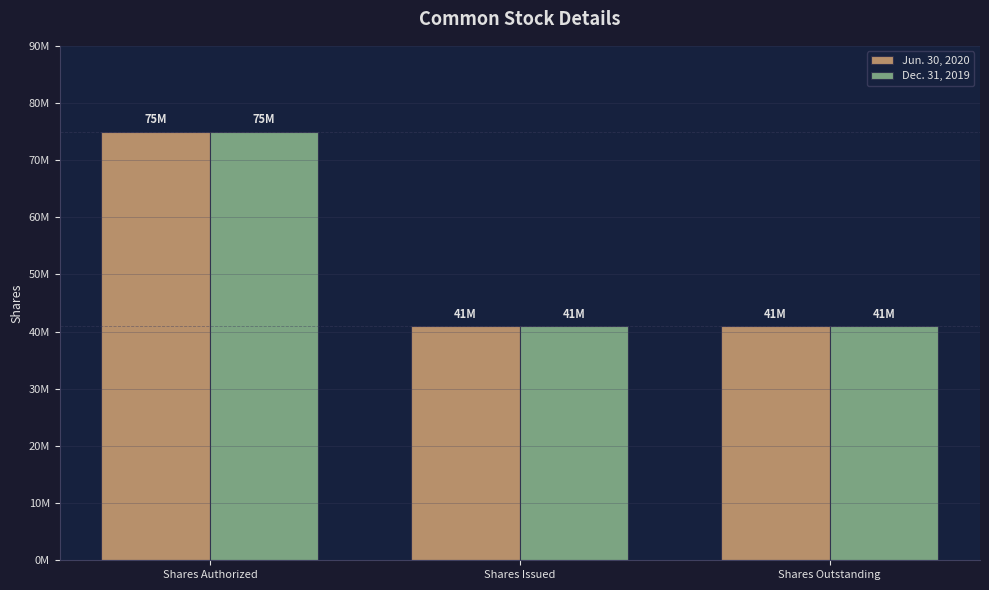

What is the label of the 3rd bar from the right?

Shares Authorized